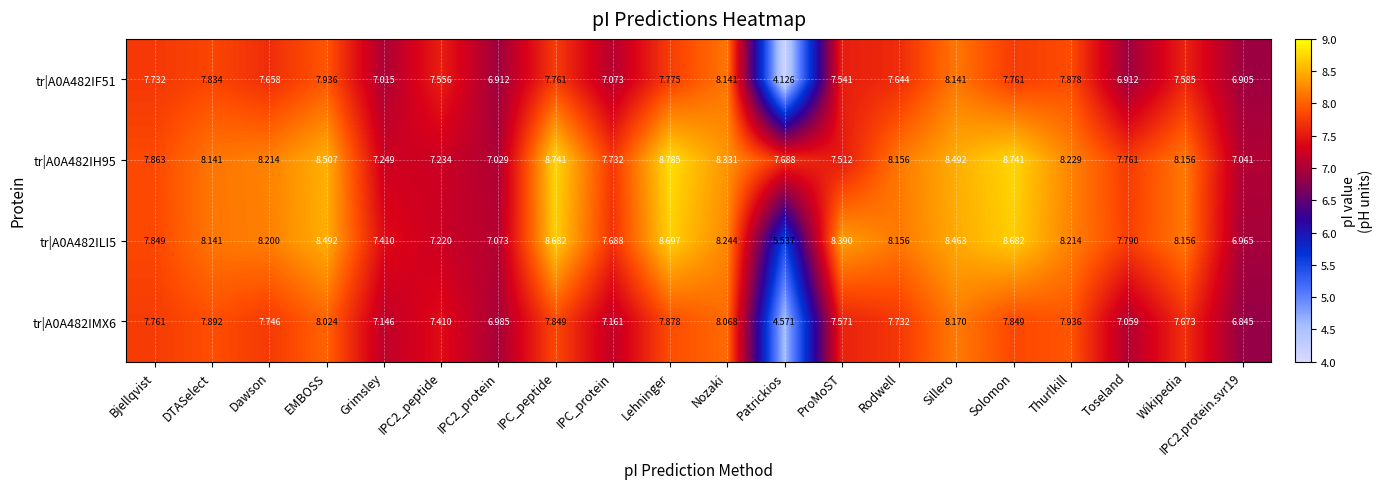

Where does the tr|A0A482IMX6 series first go above 7?

Bjellqvist